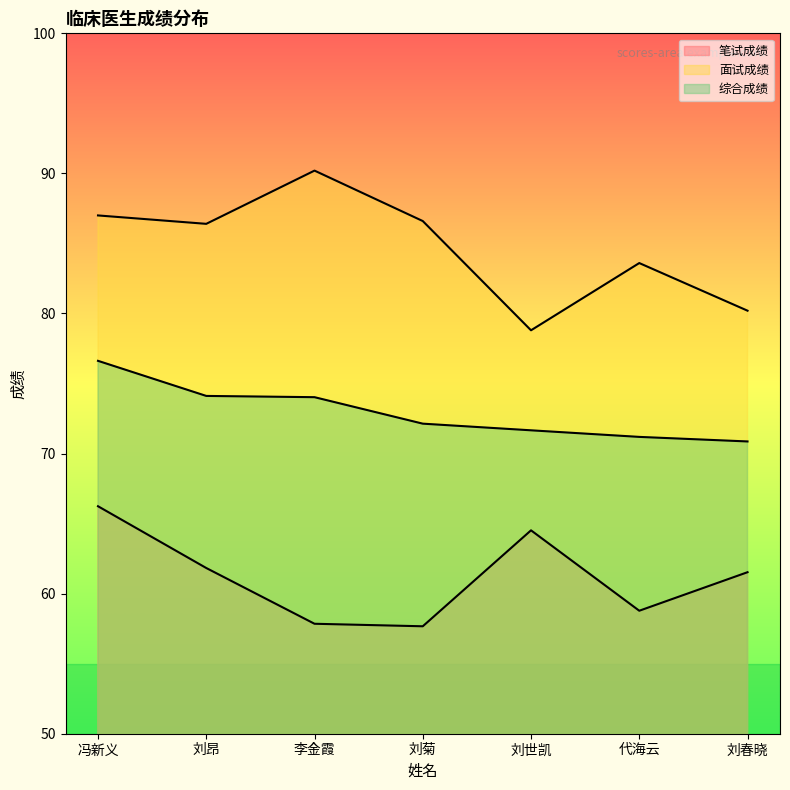

Between 刘世凯 and 刘菊, which is larger?

刘世凯